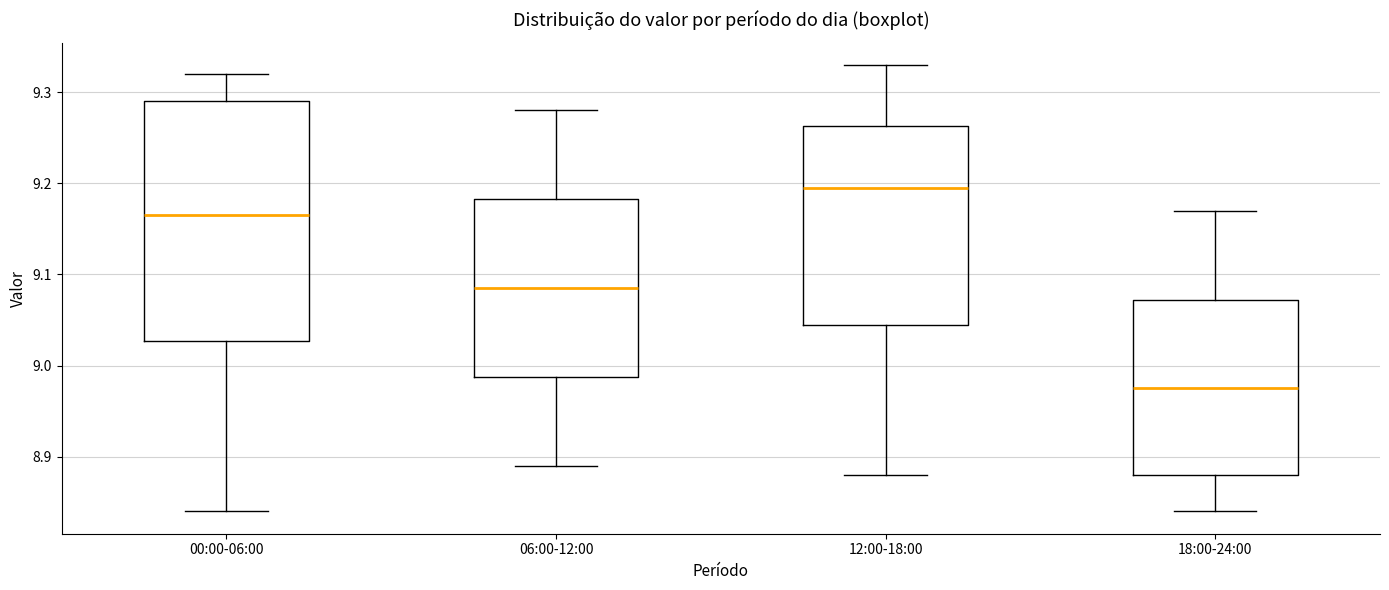

Reading left to right, read every box against the y-axis: the position of its median line, the range the box covers, and the ends of its whiskers. The values are not printed on the chart, so give them approximately, as read against the axis.

00:00-06:00: median 9.17, box 9.03 to 9.29, whiskers 8.84 to 9.32
06:00-12:00: median 9.09, box 8.99 to 9.18, whiskers 8.89 to 9.28
12:00-18:00: median 9.20, box 9.05 to 9.26, whiskers 8.88 to 9.33
18:00-24:00: median 8.98, box 8.88 to 9.07, whiskers 8.84 to 9.17